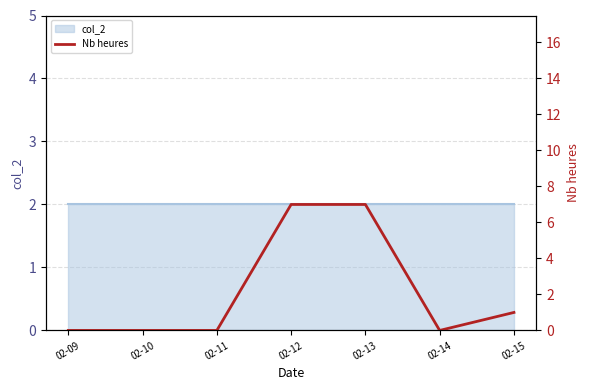

Does the chart display data point markers on the line(s)?

No